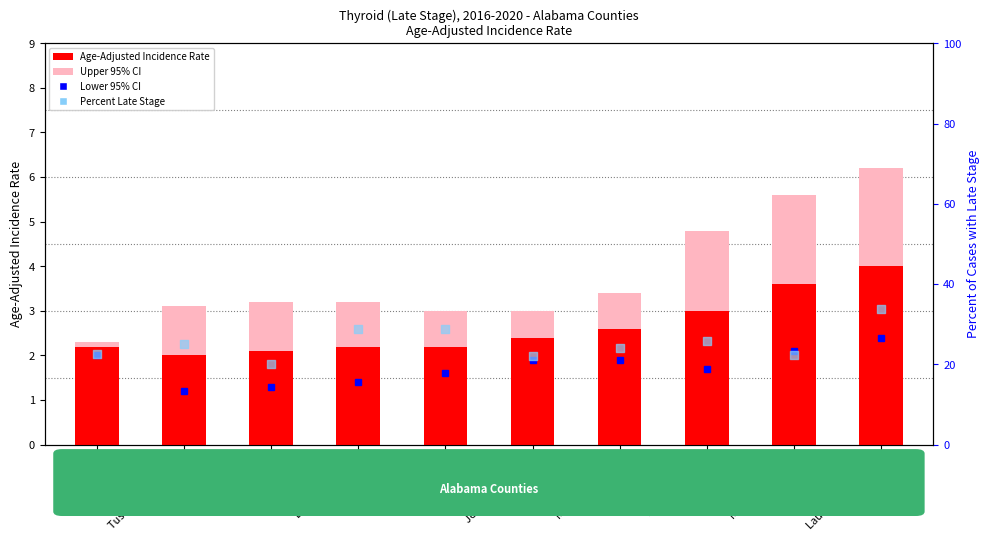

What is the total value across all series at Madison County?

30.0